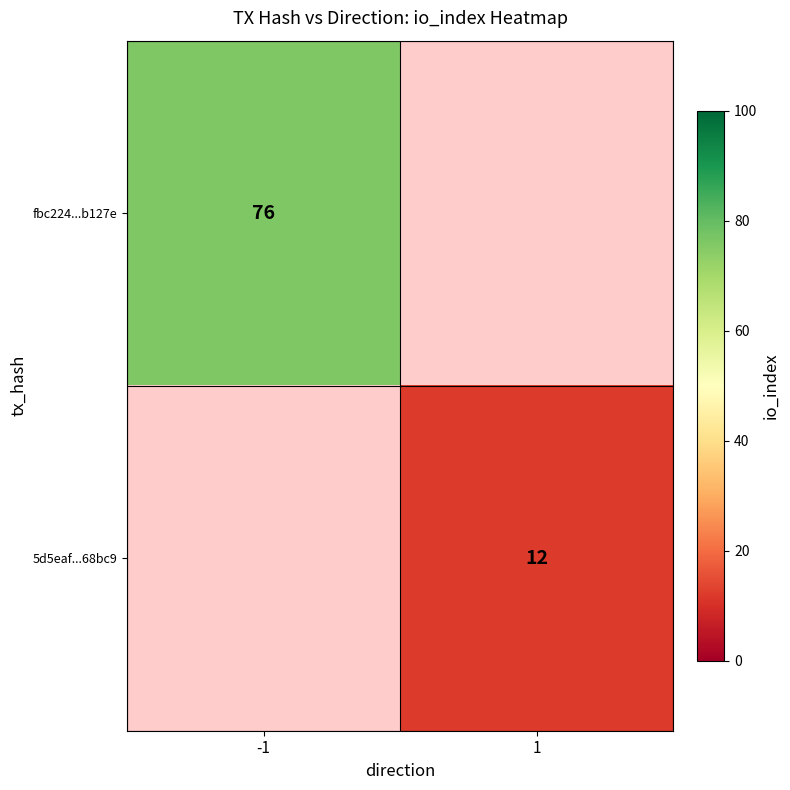

True or false: 5d5eaf...68bc9 has a value of 6 at 1.

False